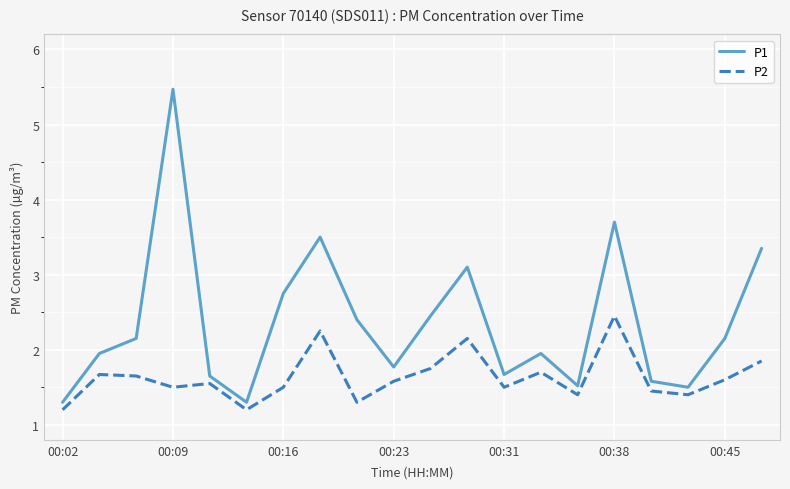

Count the P2 values in the range 1 to 2.

17